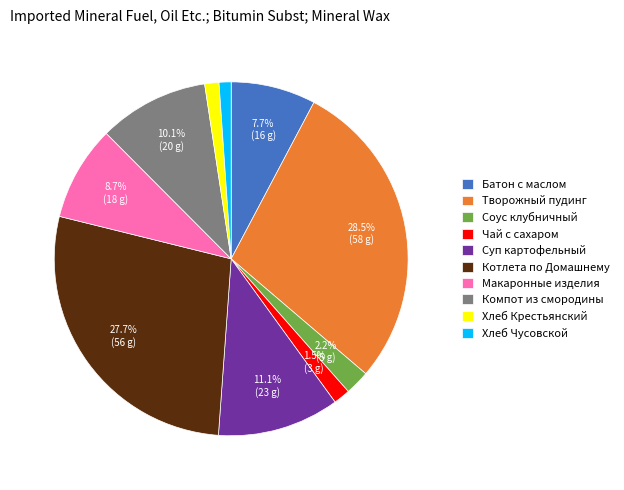

Is there any slice that represents more than half of the pie?

No